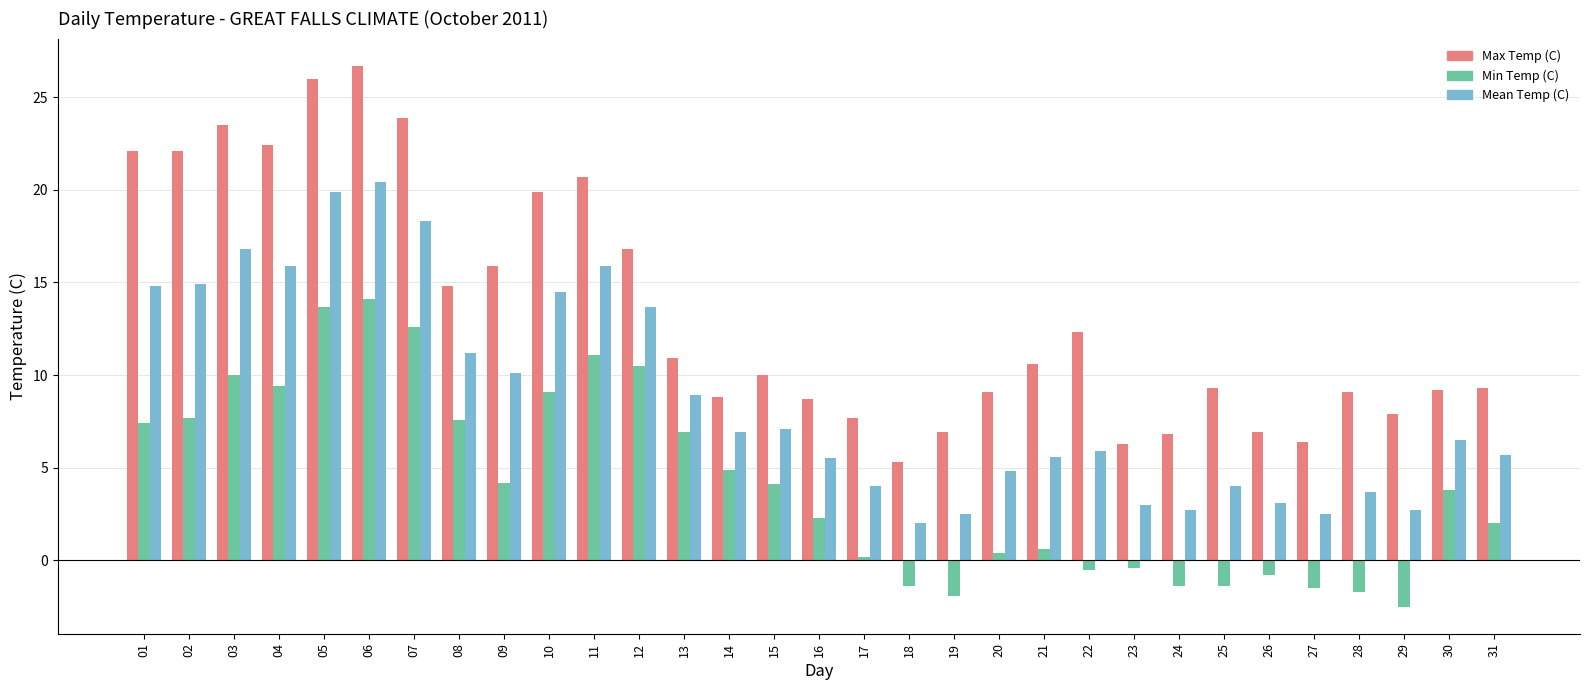

At which label does Mean Temp (C) reach its peak?

06